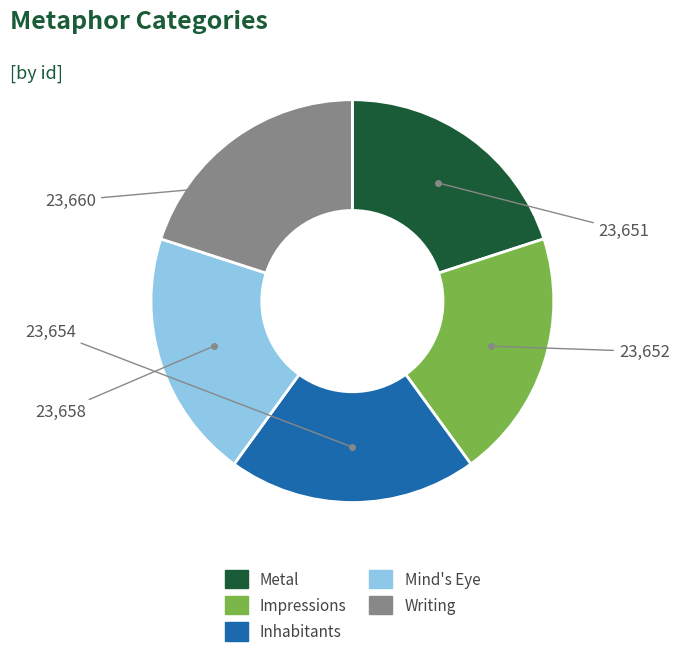

Is the sum of Metal and Impressions greater than half?

No